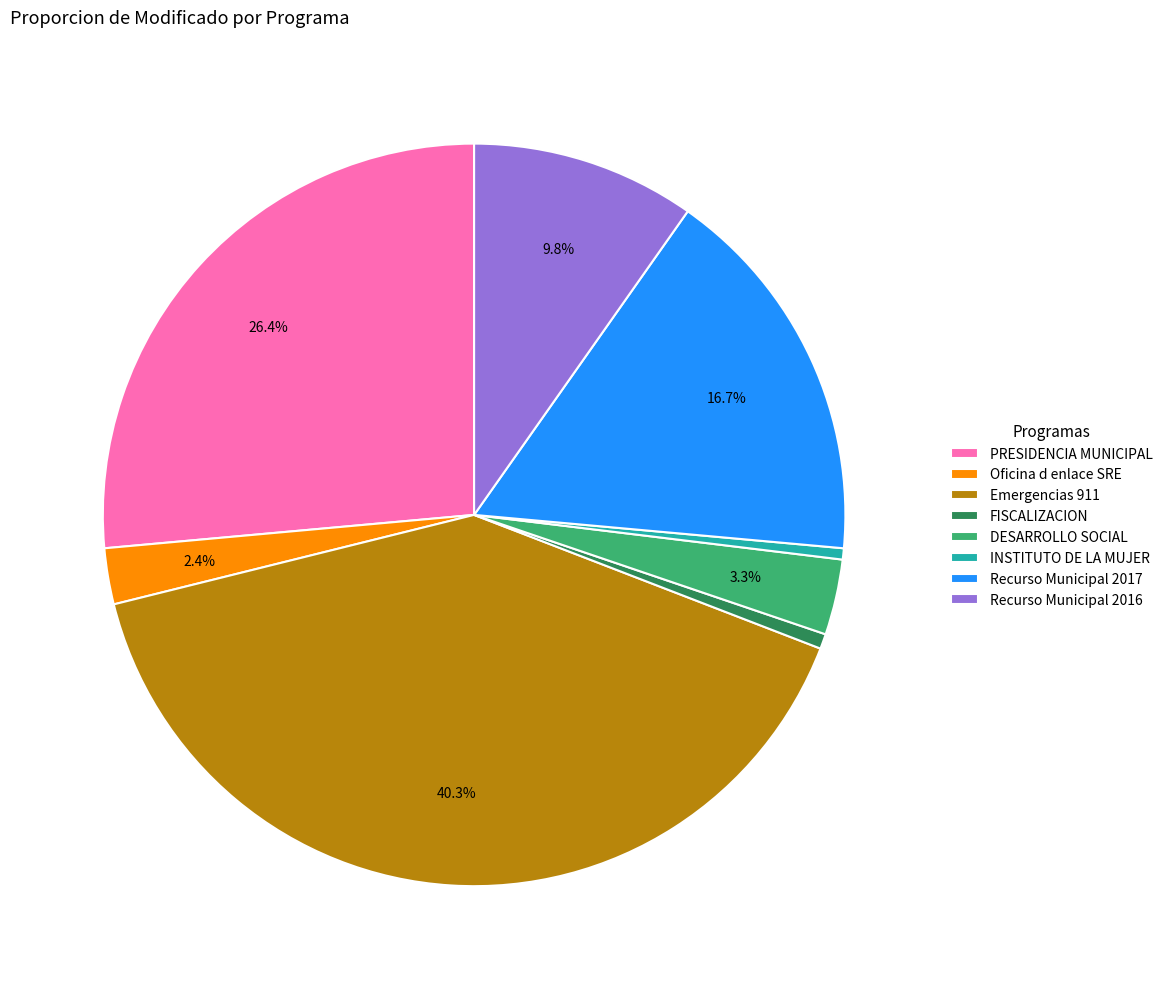

Between Recurso Municipal 2017 and Oficina d enlace SRE, which is larger?

Recurso Municipal 2017